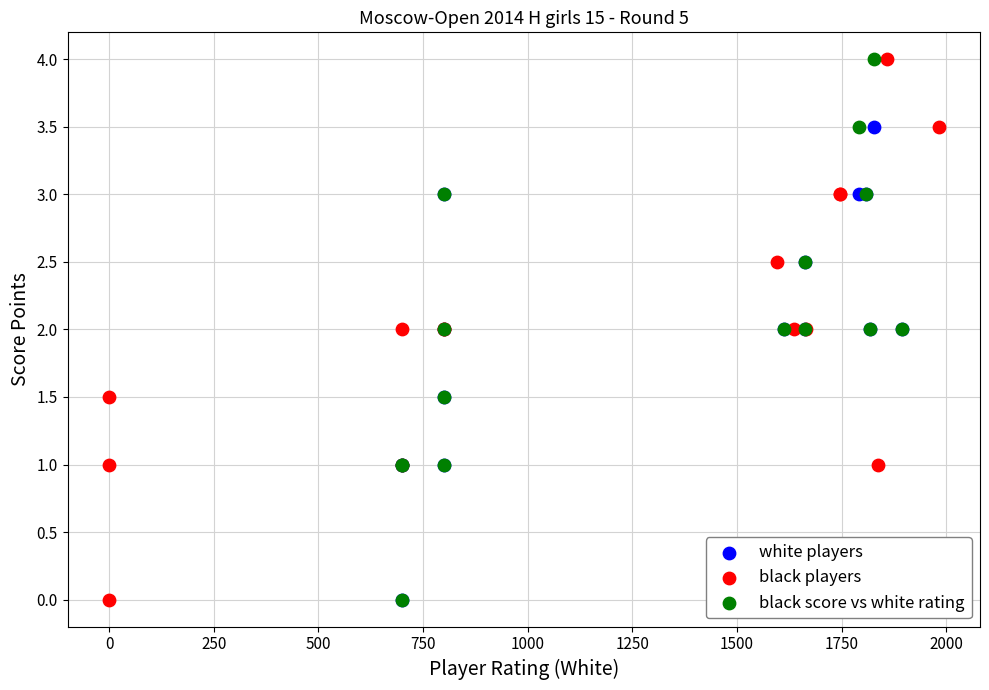

What are all the series names shown in the legend?

white players, black players, black score vs white rating